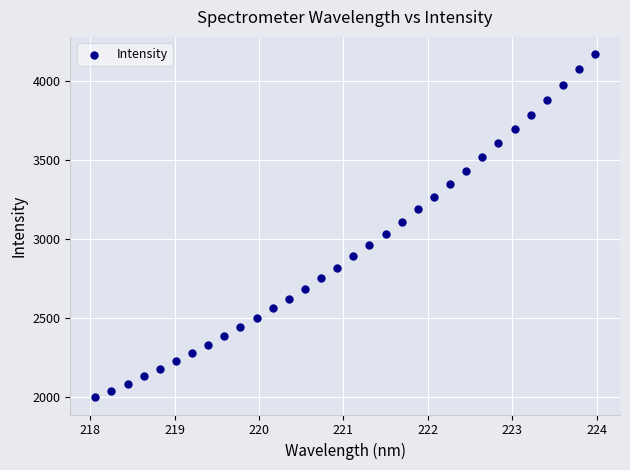

What is the range of X values (max minus min)?

5.9